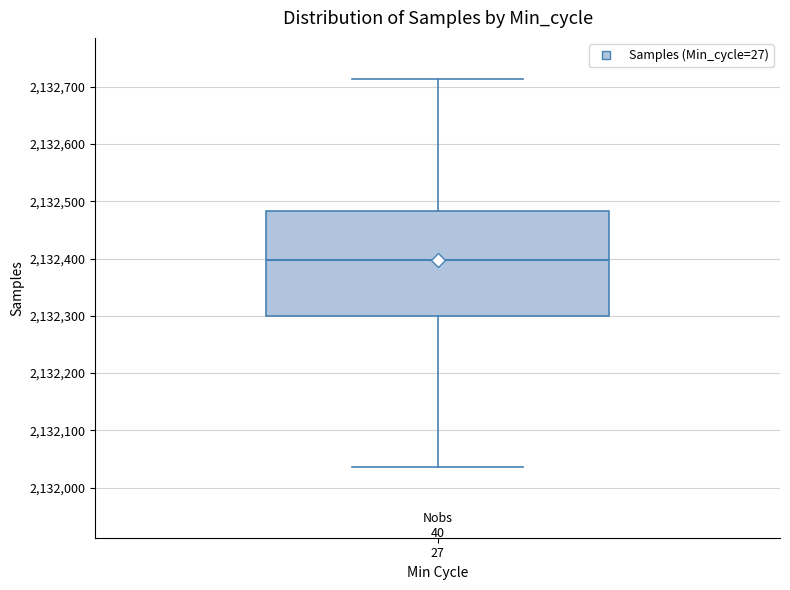

Read this box plot against the y-axis: the position of the median line, the range covered by the box, and the ends of both whiskers. The values are not printed on the chart, so give them approximately, as read against the axis.

median 2132400, box 2132300 to 2132480, whiskers 2132040 to 2132710